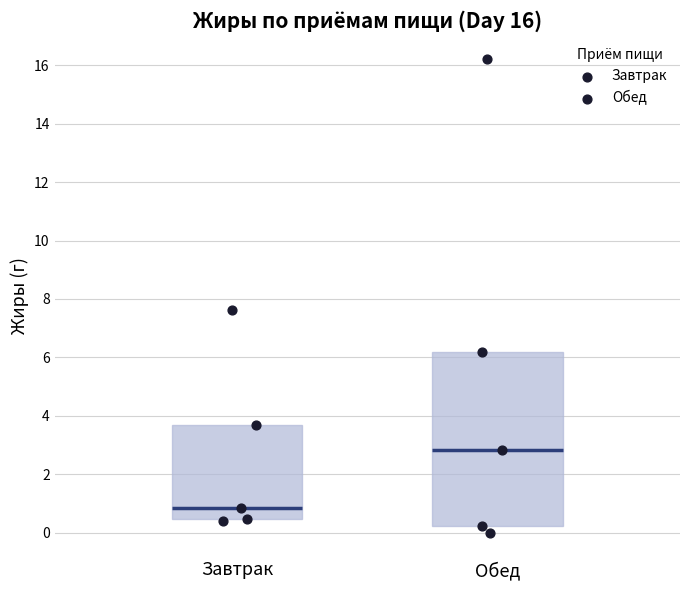

Which box is the tallest, from its lower edge to its upper edge?

Обед